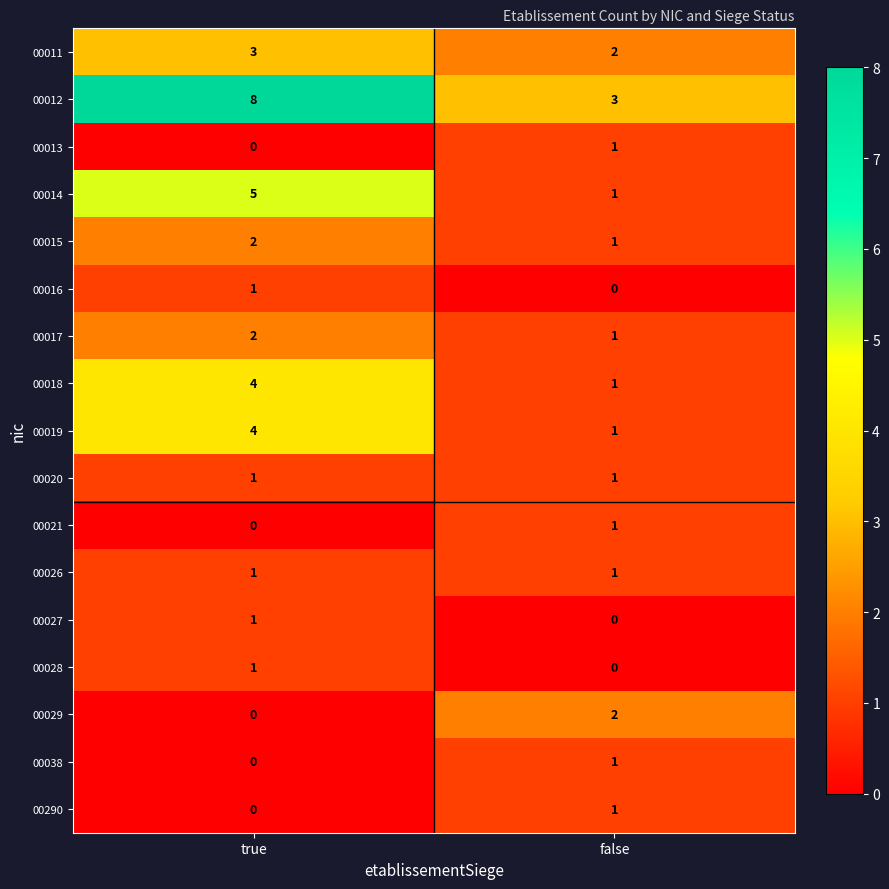

Which series has the widest spread of values?

00012